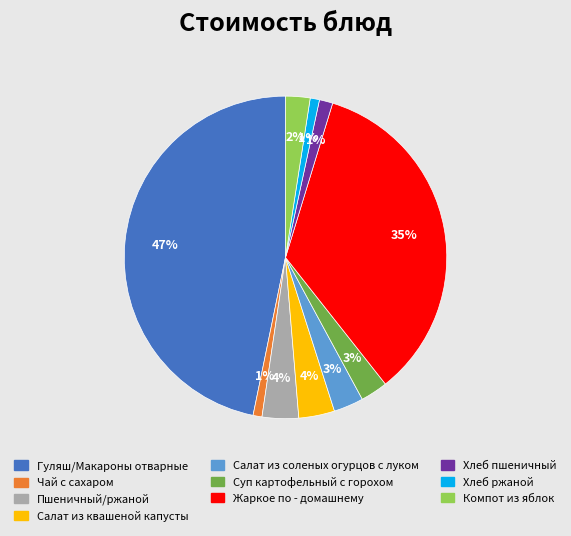

To the nearest percent, what is the average slice percentage?

10%